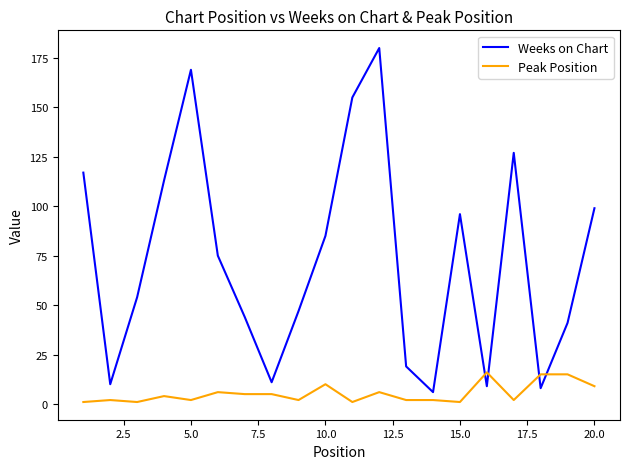

True or false: Peak Position and Weeks on Chart intersect in this chart.

True